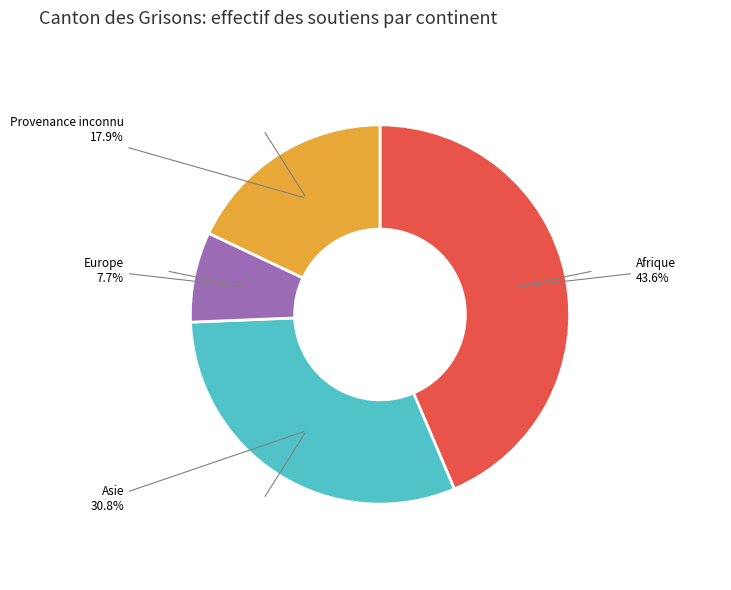

Is there a majority slice in this chart?

No